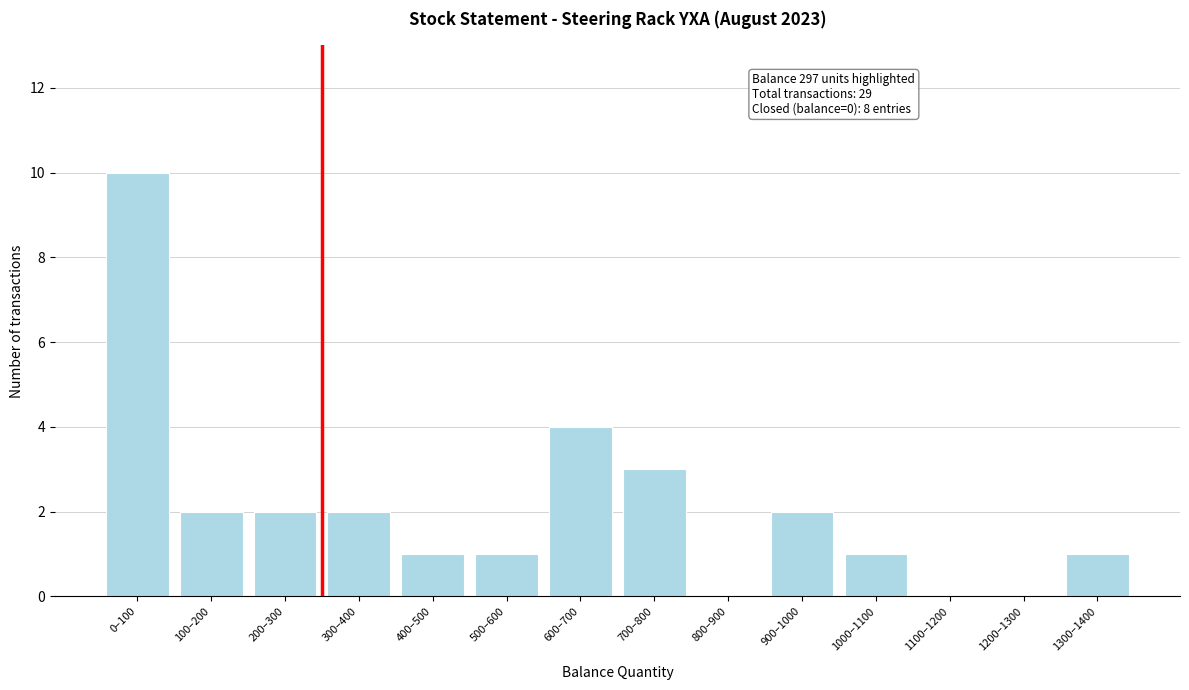

Reading left to right, what are all the values shown in this chart?

0–100=10	100–200=2	200–300=2	300–400=2	400–500=1	500–600=1	600–700=4	700–800=3	800–900=0	900–1000=2	1000–1100=1	1100–1200=0	1200–1300=0	1300–1400=1